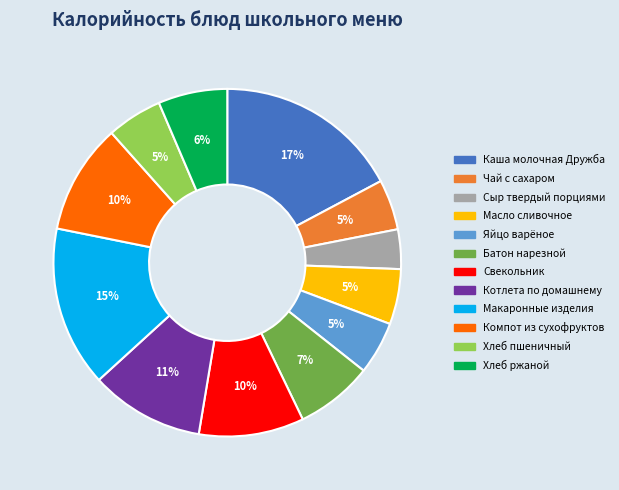

Is Компот из сухофруктов the majority of the pie?

No